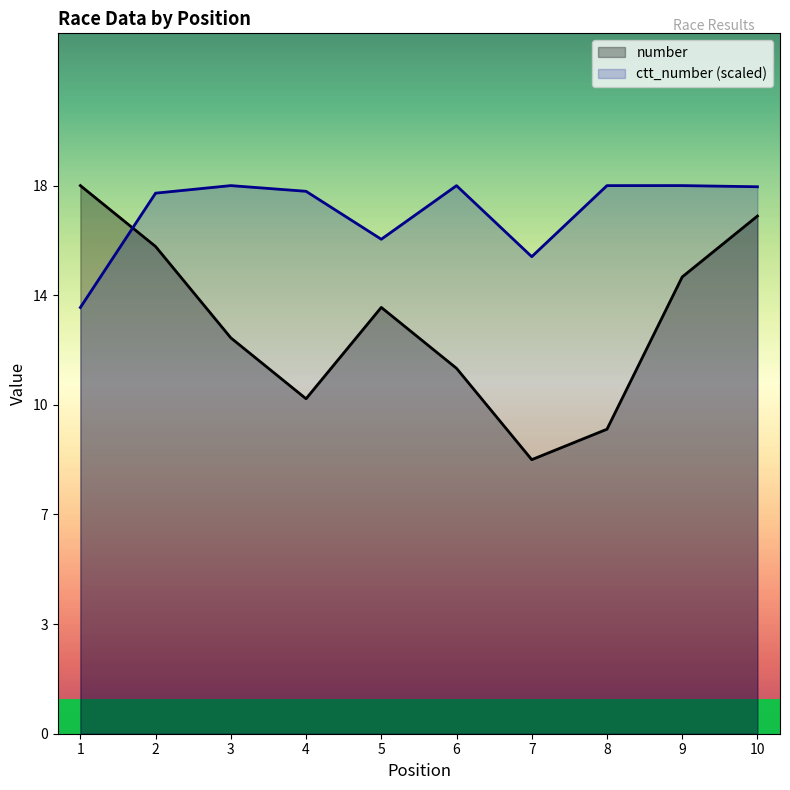

How many distinct data groups are displayed?

2